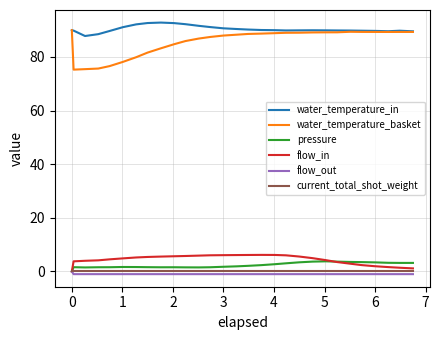

Which series has the largest range (max minus min)?

water_temperature_basket